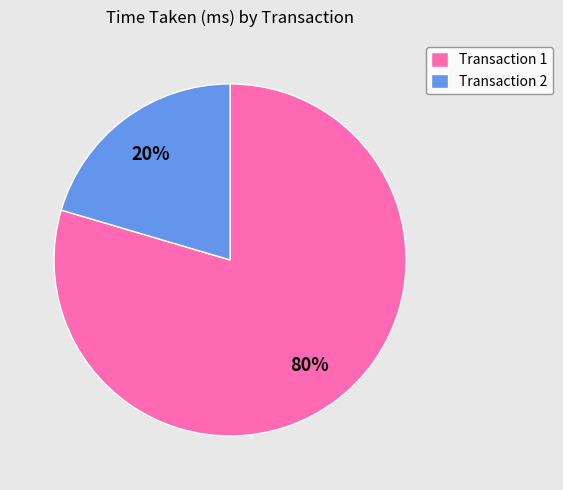

Which has a higher value, Transaction 2 or Transaction 1?

Transaction 1